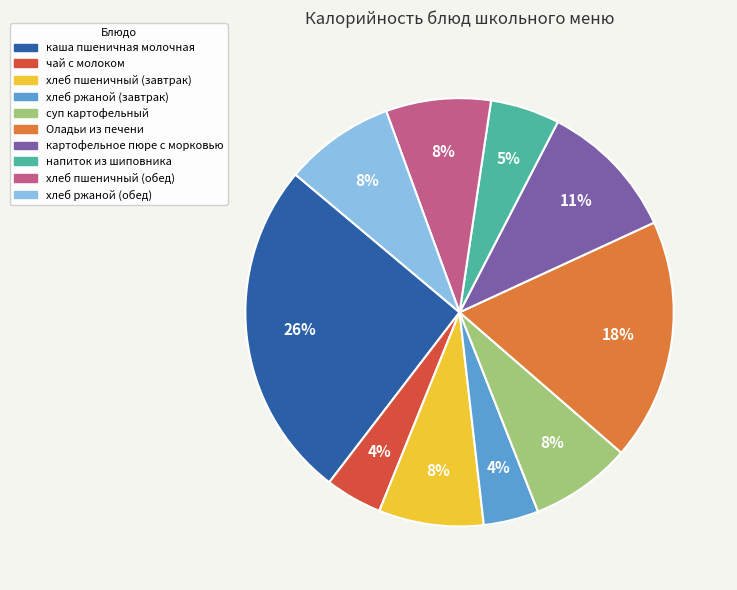

Which has a higher value, хлеб ржаной (обед) or Оладьи из печени?

Оладьи из печени